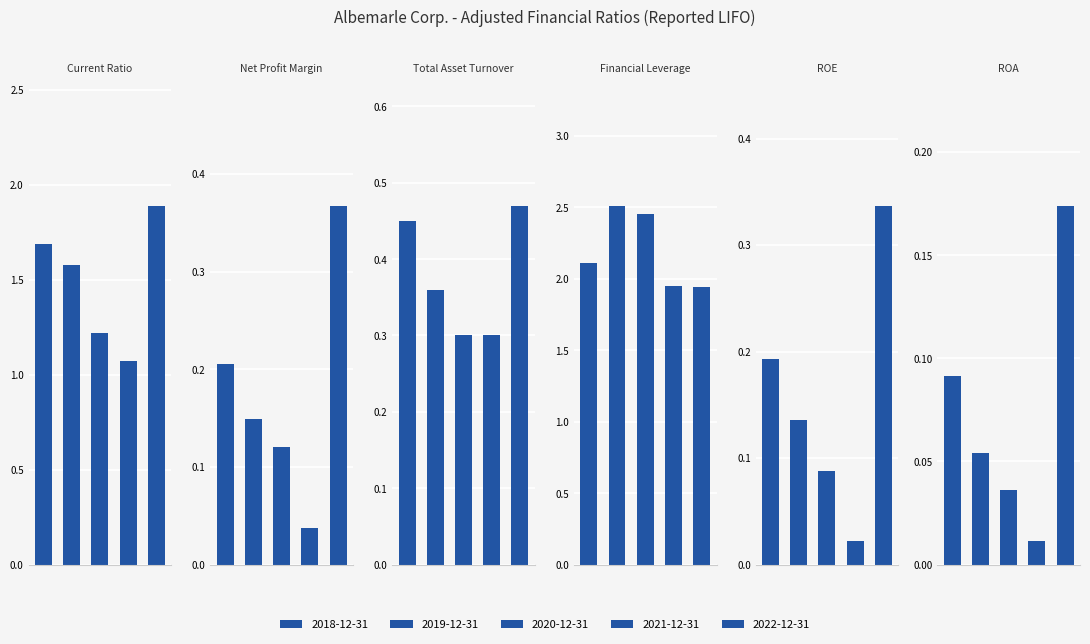

Reading right to left, extract all data points from this chart.

Current Ratio: 4=1.9	3=1.1	2=1.2	1=1.6	0=1.7
Net Profit Margin: 4=0.4	3=0.0	2=0.1	1=0.1	0=0.2
Total Asset Turnover: 4=0.5	3=0.3	2=0.3	1=0.4	0=0.5
Financial Leverage: 4=1.9	3=1.9	2=2.5	1=2.5	0=2.1
ROE: 4=0.3	3=0.0	2=0.1	1=0.1	0=0.2
ROA: 4=0.2	3=0.0	2=0.0	1=0.1	0=0.1